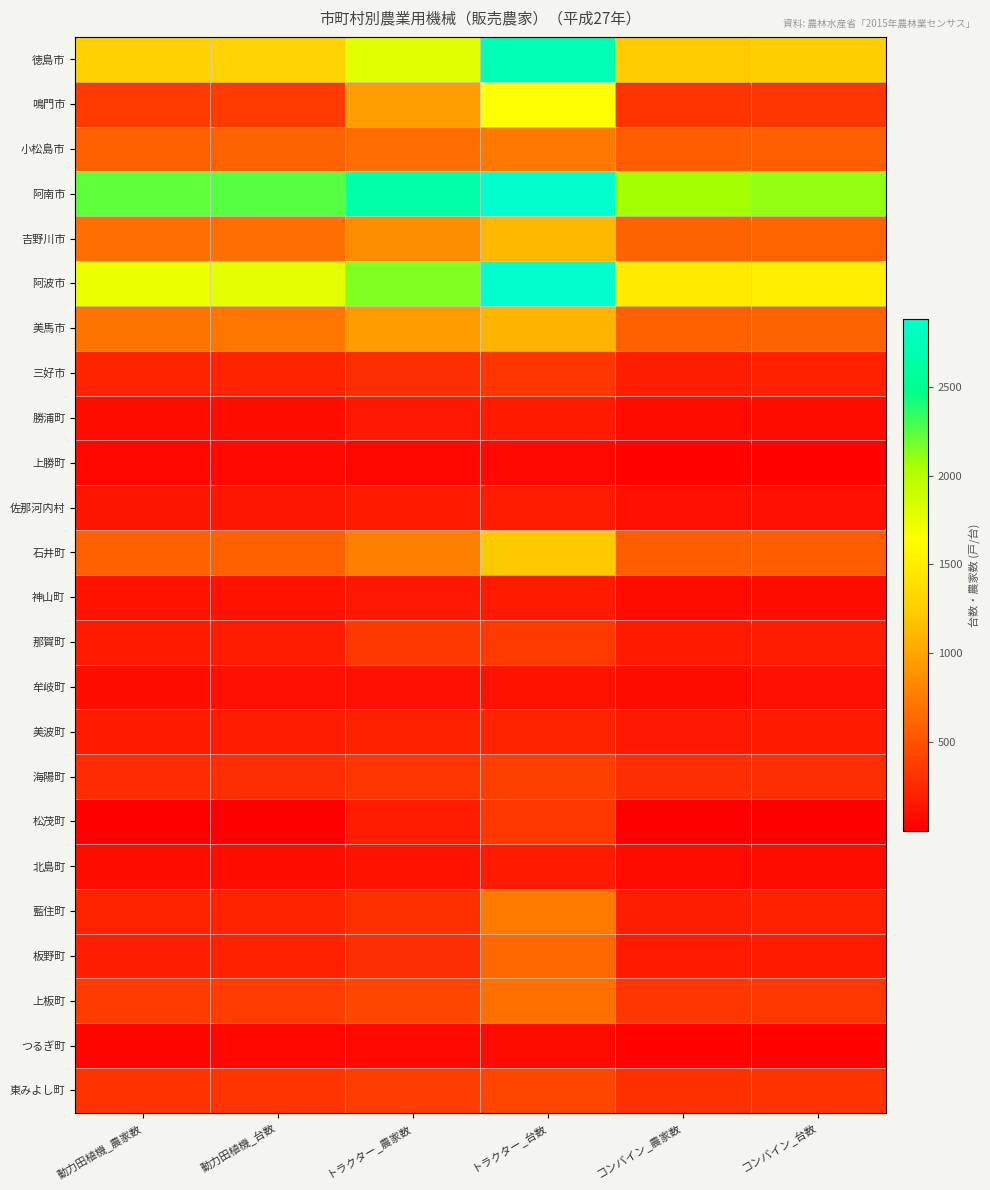

At how many categories does at least one series exceed 1189?

6